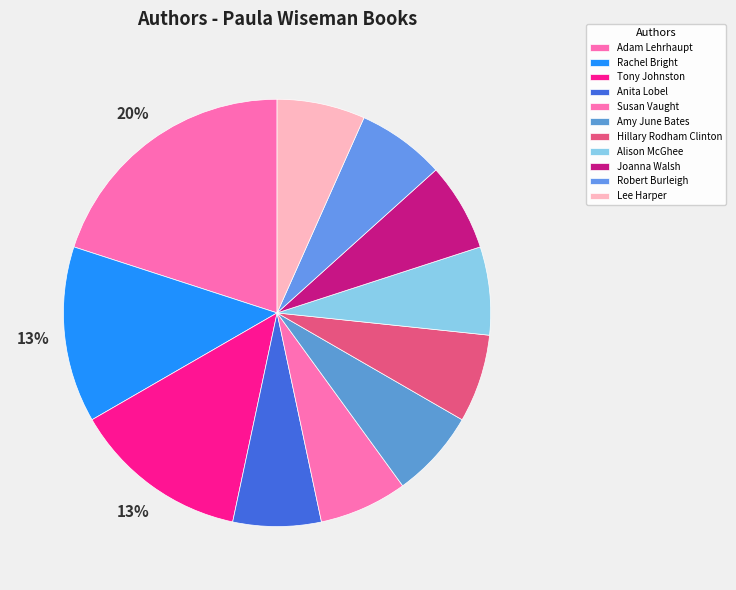

Between Hillary Rodham Clinton and Joanna Walsh, which is larger?

Hillary Rodham Clinton